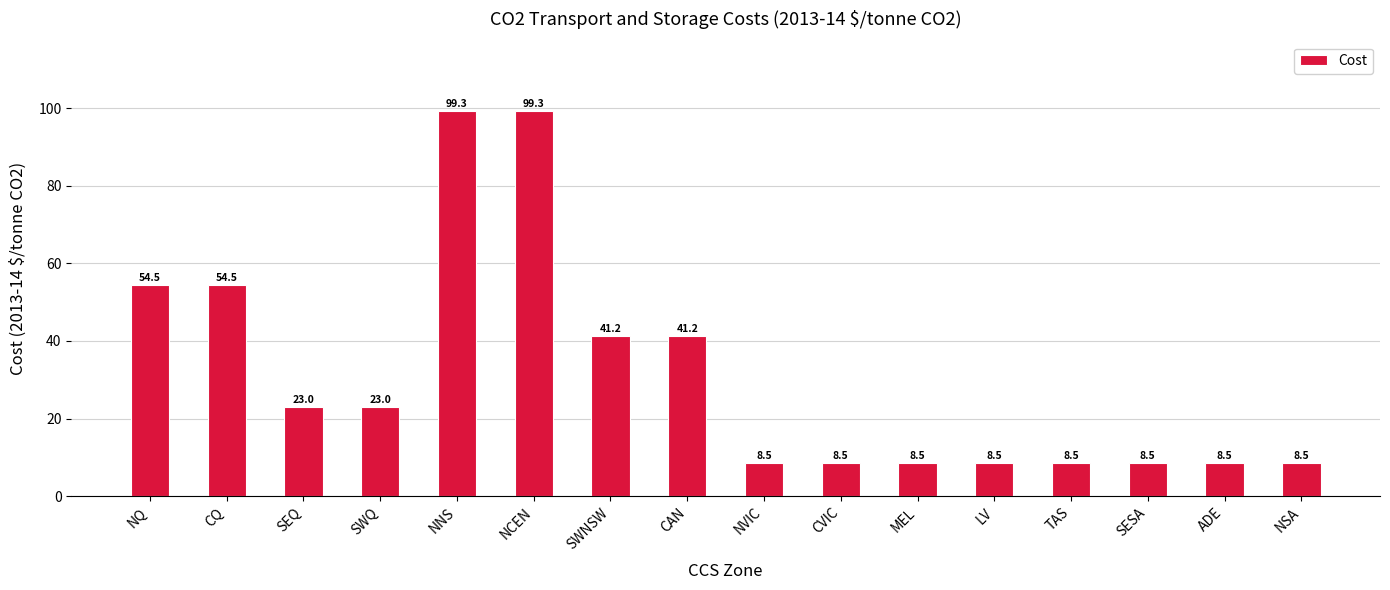

What value does the data have at LV?

8.5